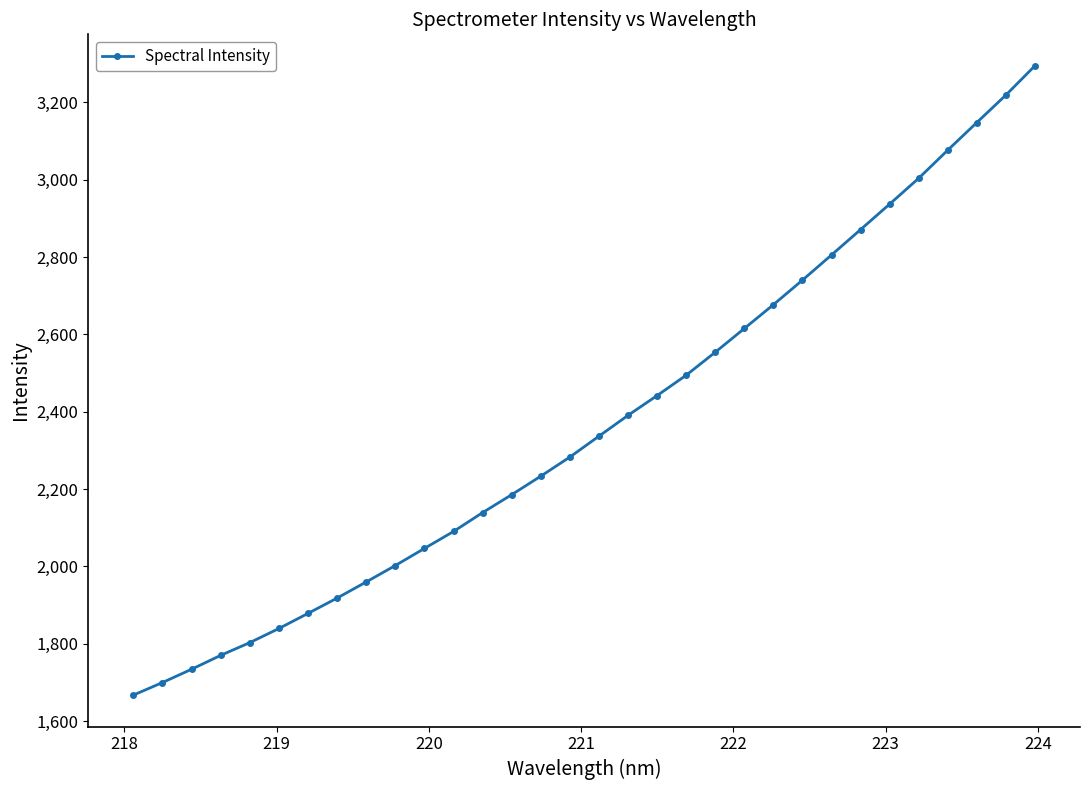

What is the value of the 27th point from the left?

2936.9